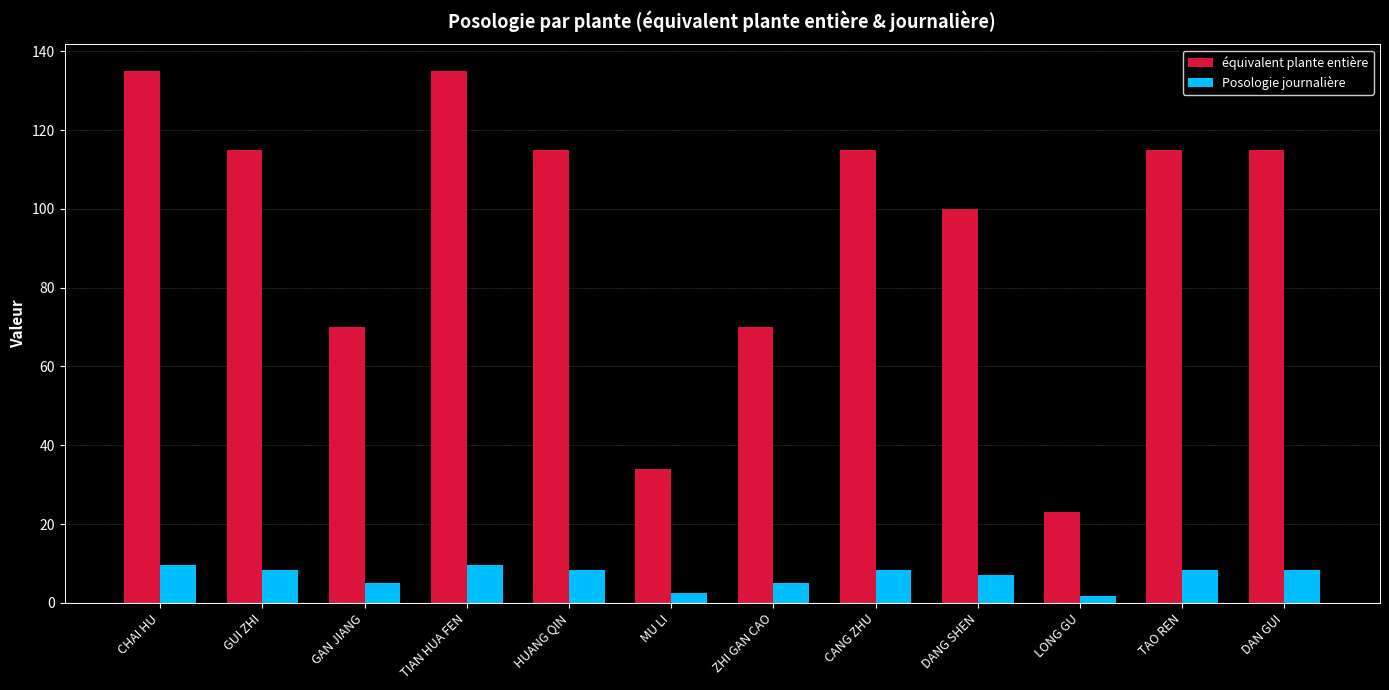

Are the bars horizontal?

No